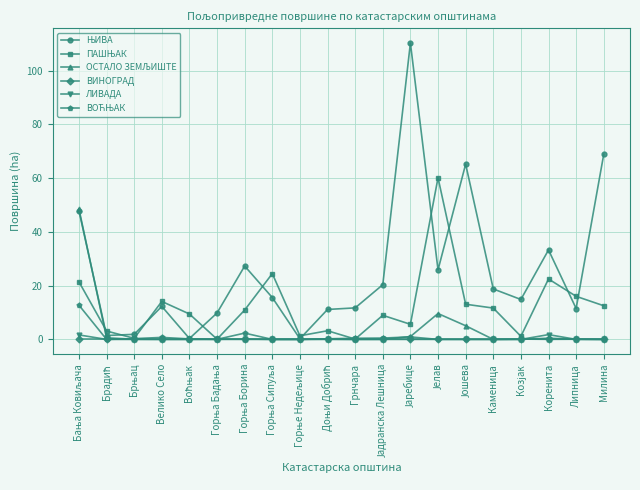

How many categories are shown in the chart?

20